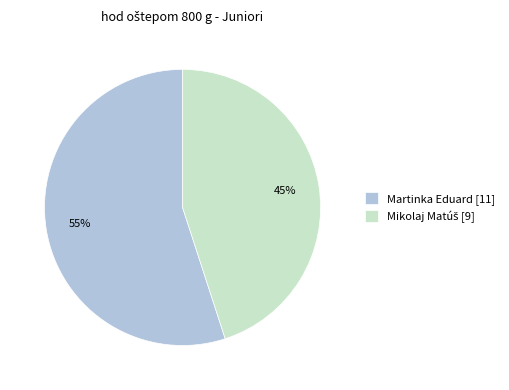

Is it true that Martinka Eduard [11] is 45% of the pie?

False